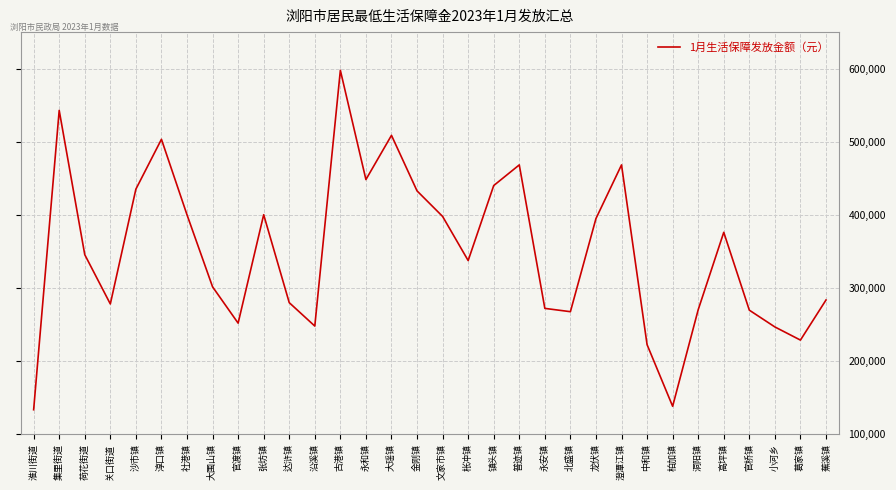

What value does the data have at 永和镇?

448339